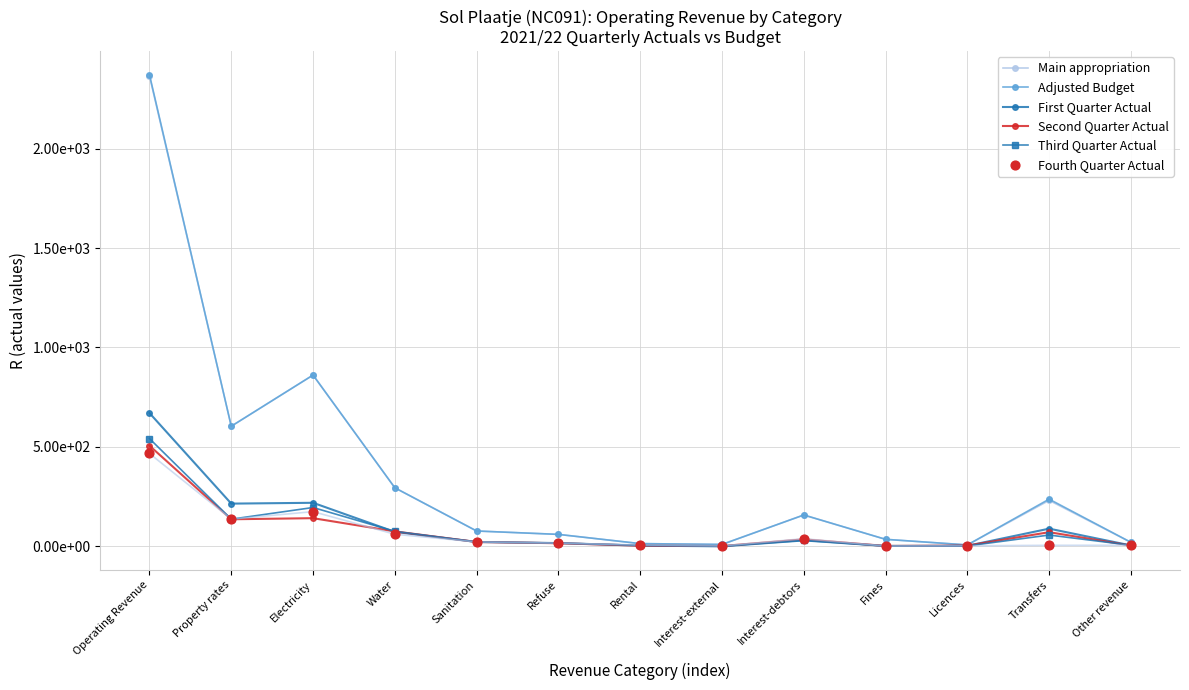

Which series has the widest spread of Y values?

Adjusted Budget